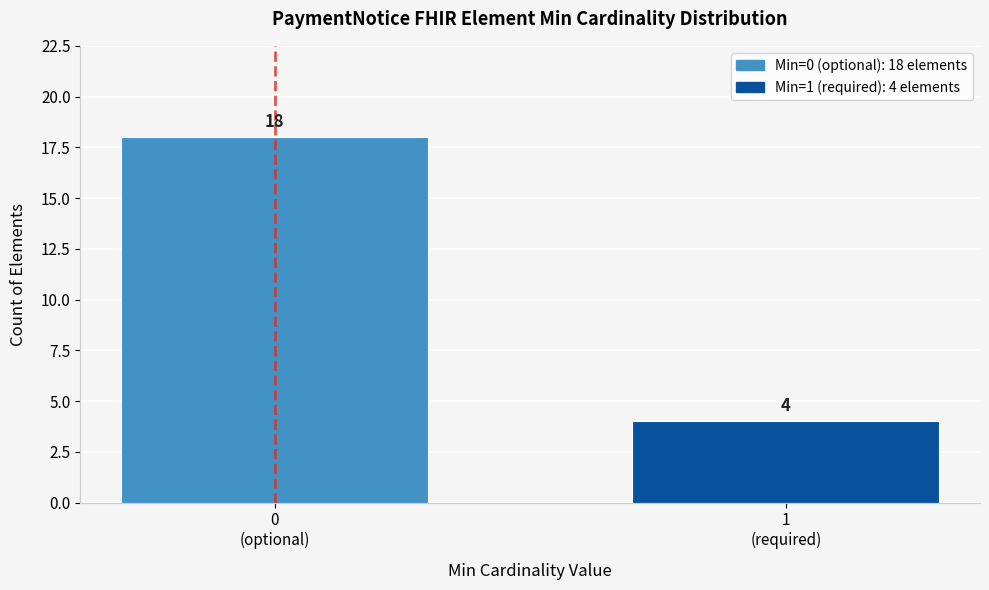

Reading left to right, what are all the values shown in this chart?

18	4